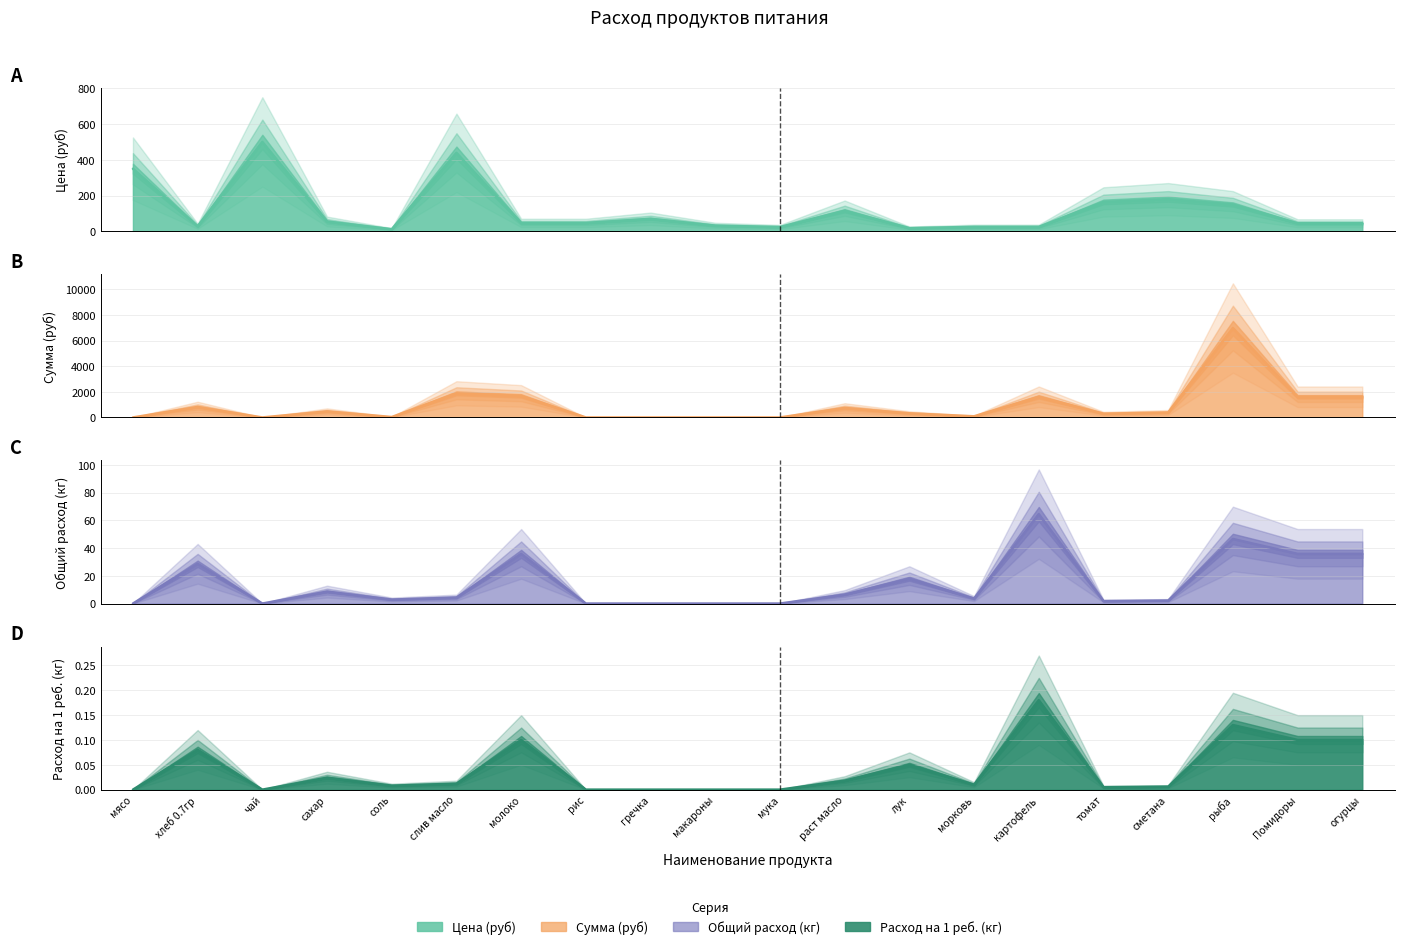

True or false: Сумма (руб) has a value of 251.1 at сахар.

False